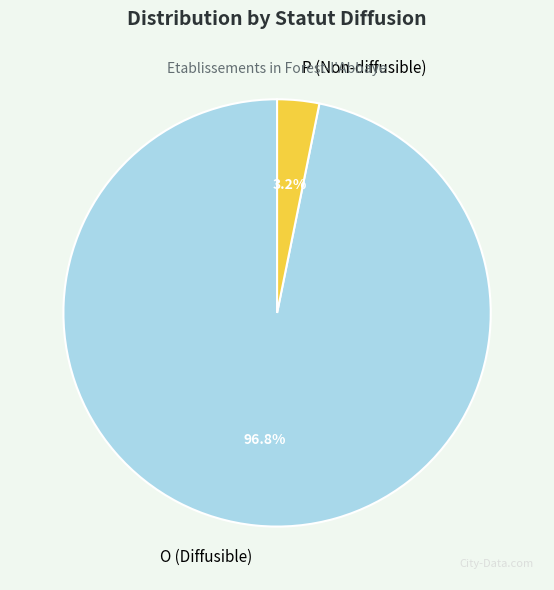

Rank the categories by value from highest to lowest.

O, P